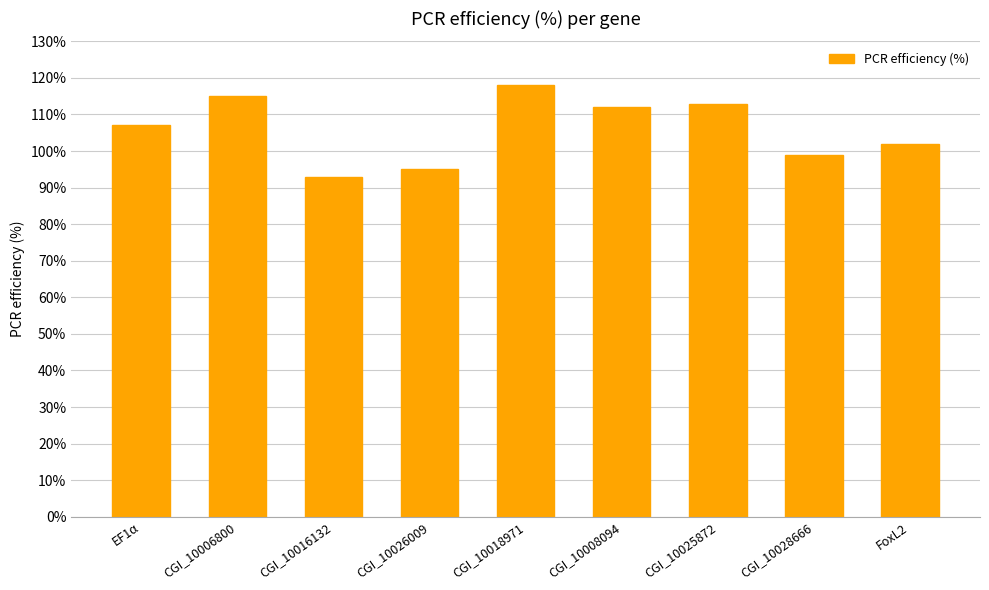

What value does the data have at CGI_10028666?

99